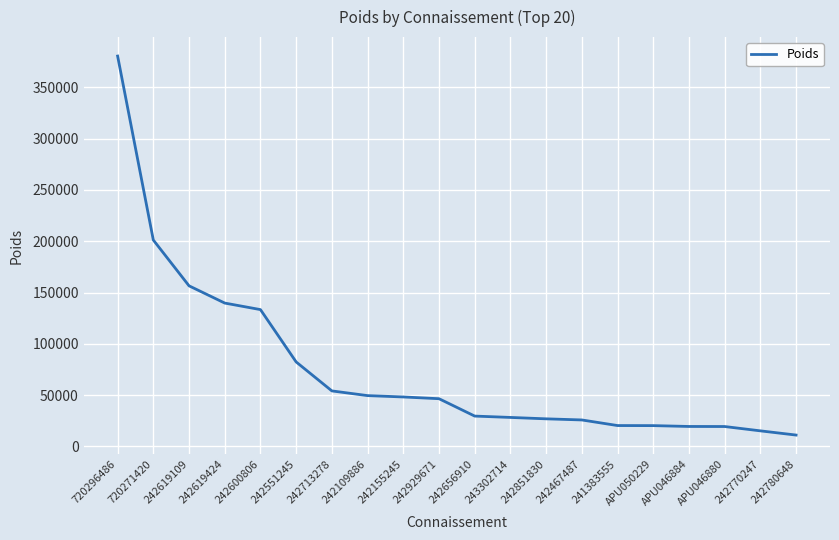

What is the change in value from 242656910 to 242770247?

-14400